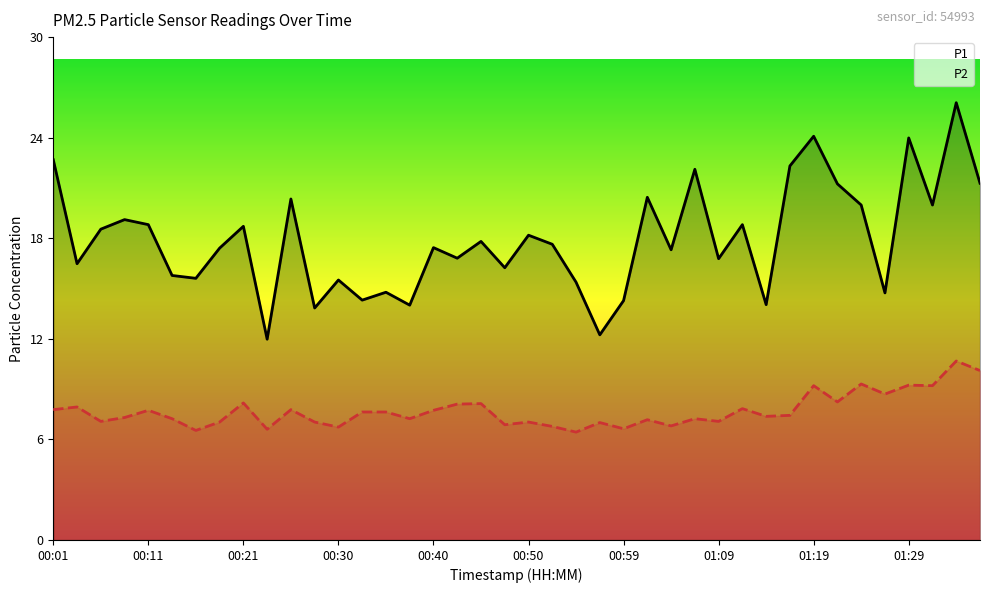

What is the minimum value shown in the chart?

6.4